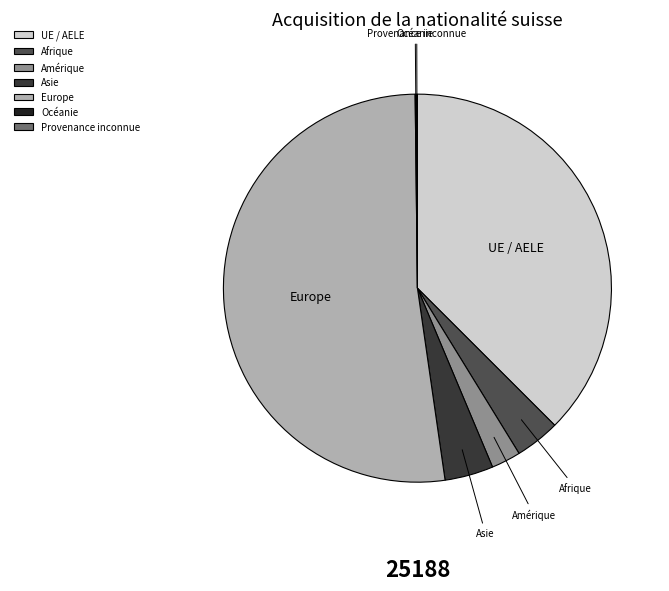

Do Amérique and UE / AELE together represent more than half of the pie?

No